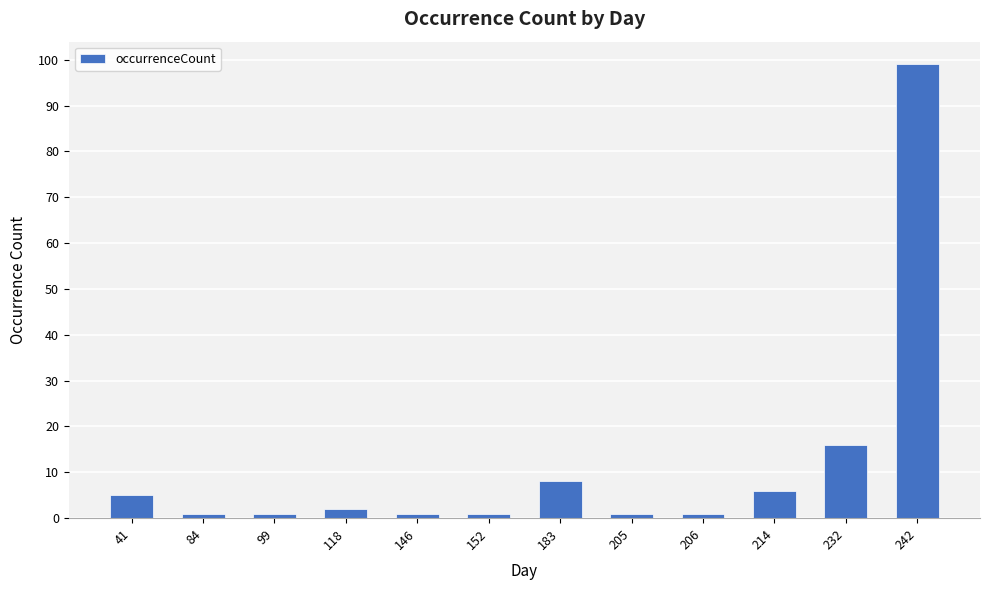

Are the bars grouped side by side (vs. stacked)?

No